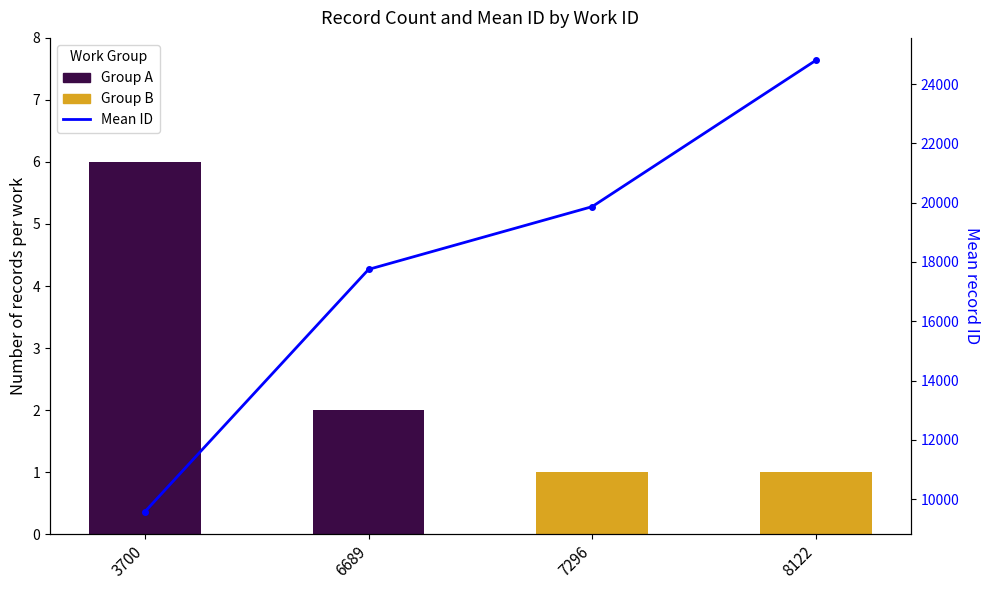

The chart shows a value of 17751.5 at 6689. True or false?

True